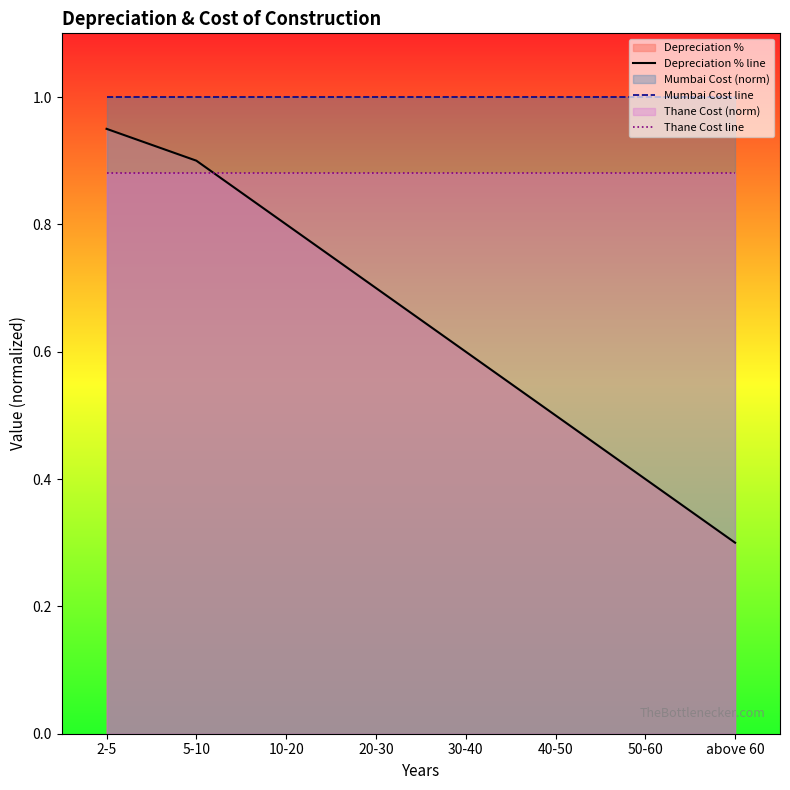

Reading right to left, list all the values displayed in this chart.

Depreciation % line: 0.3	0.4	0.5	0.6	0.7	0.8	0.9	0.9
Mumbai Cost line: 1.0	1.0	1.0	1.0	1.0	1.0	1.0	1.0
Thane Cost line: 0.9	0.9	0.9	0.9	0.9	0.9	0.9	0.9